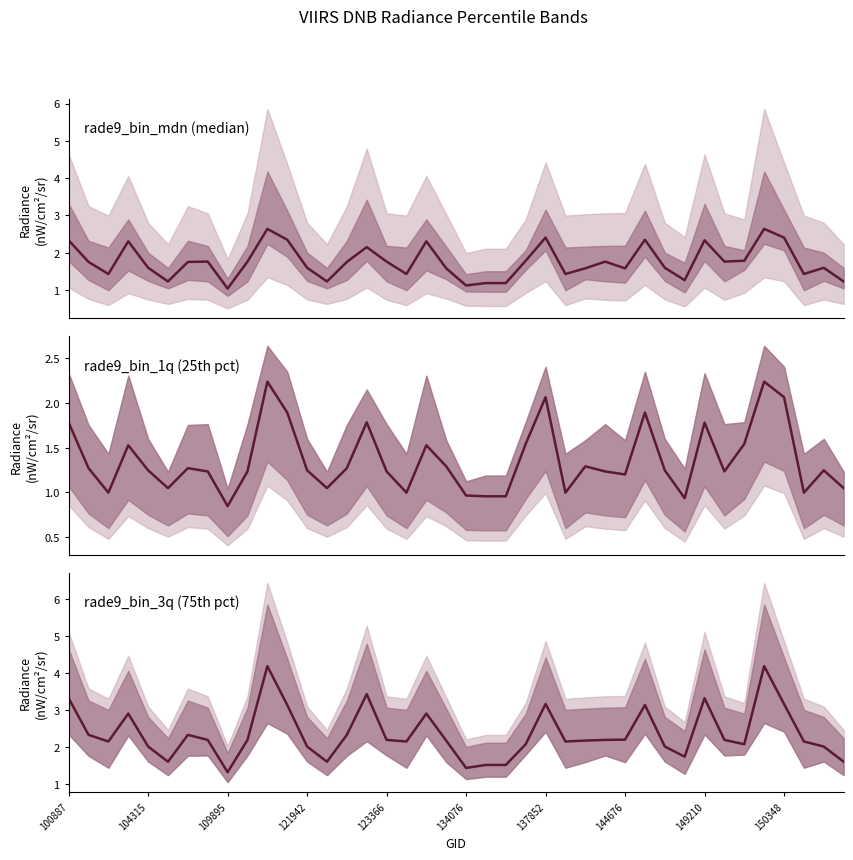

Rank the categories by rade9_bin_3q (75th pct) value from lowest to highest.

149210, 20, 21, 22, 134076, 13, 39, 31, 123366, 12, 30, 38, 23, 34, 109895, 17, 25, 37, 19, 26, 144676, 150348, 16, 27, 33, 28, 104315, 137852, 14, 121942, 18, 11, 29, 24, 36, 100887, 32, 15, 10, 35